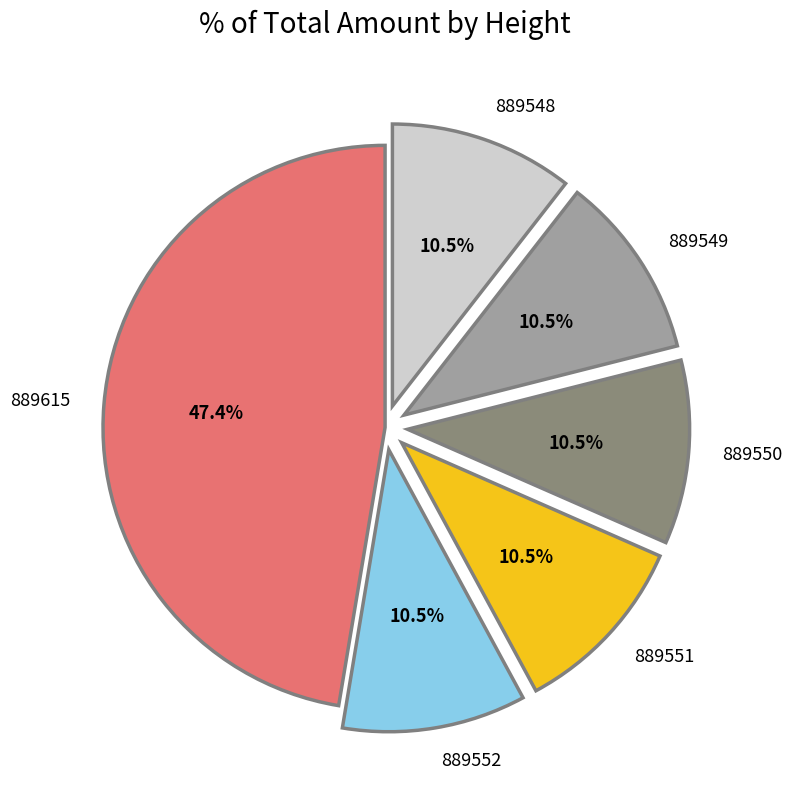

How many segments does this pie chart have?

6